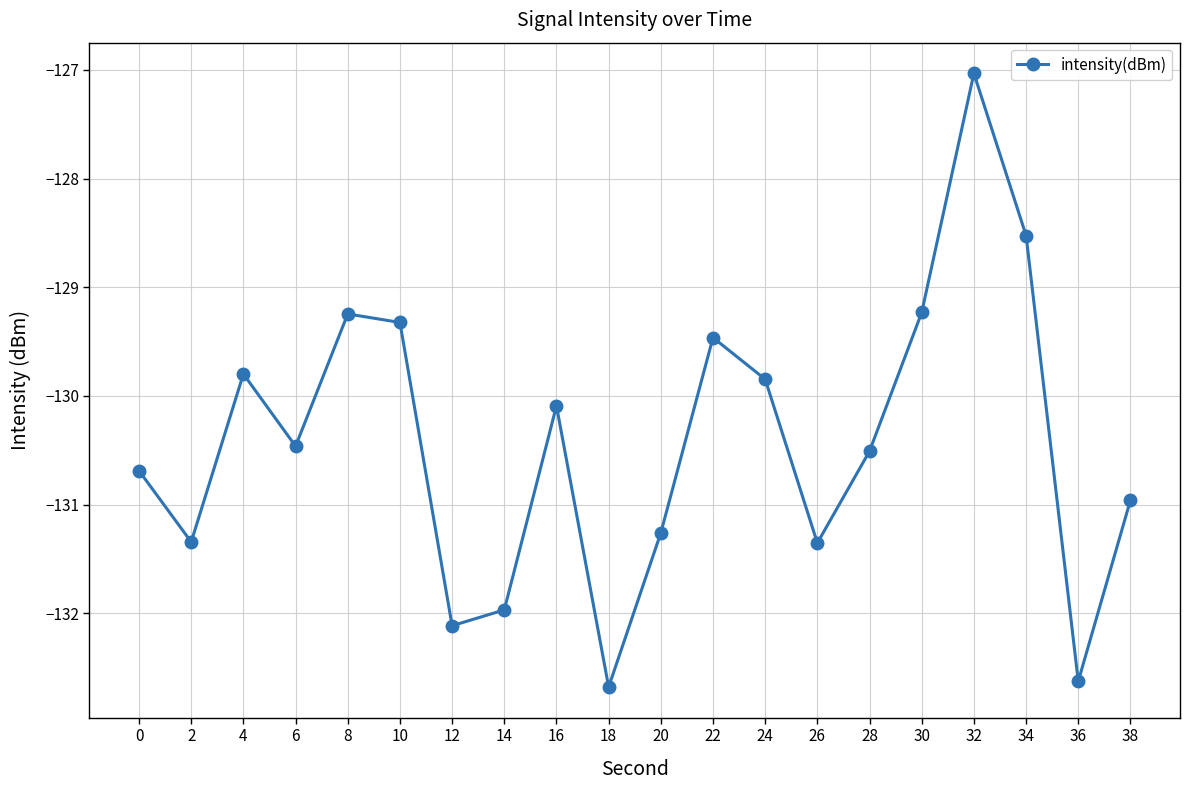

The value at 30 is -129.2. True or false?

True